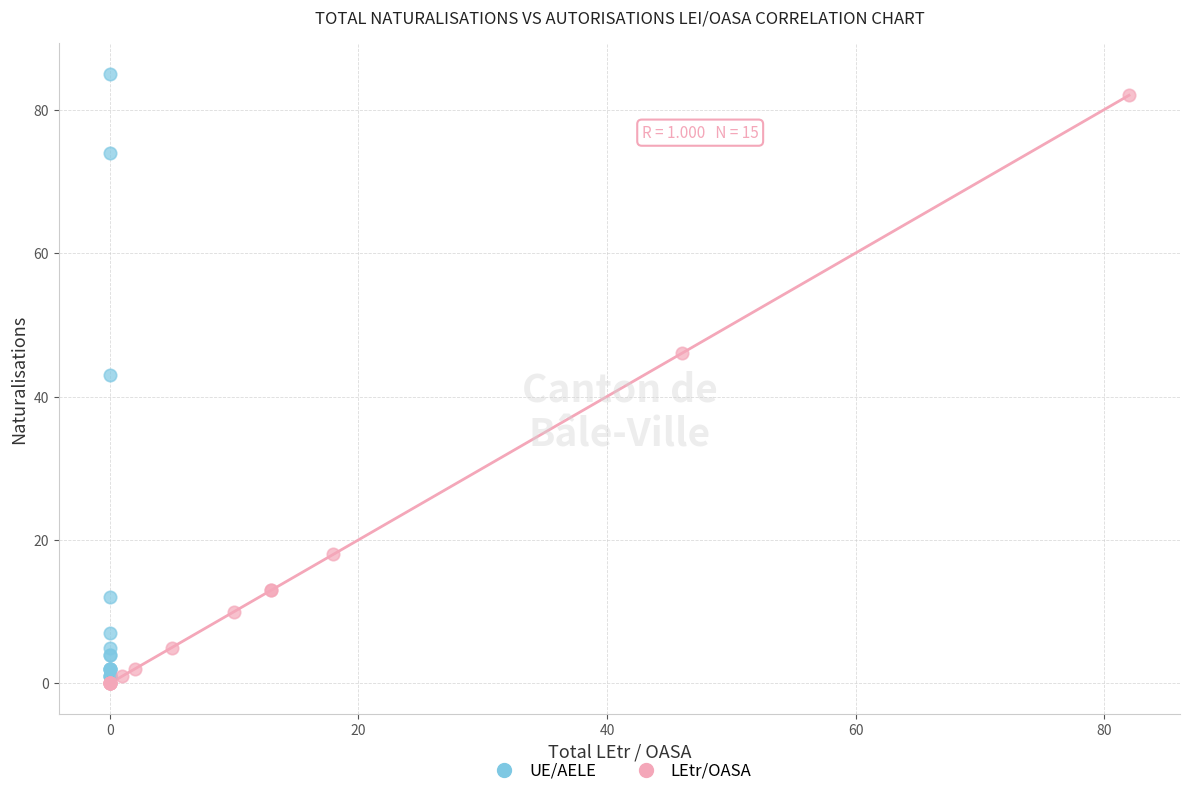

Which series contains the lowest Y value?

LEtr/OASA